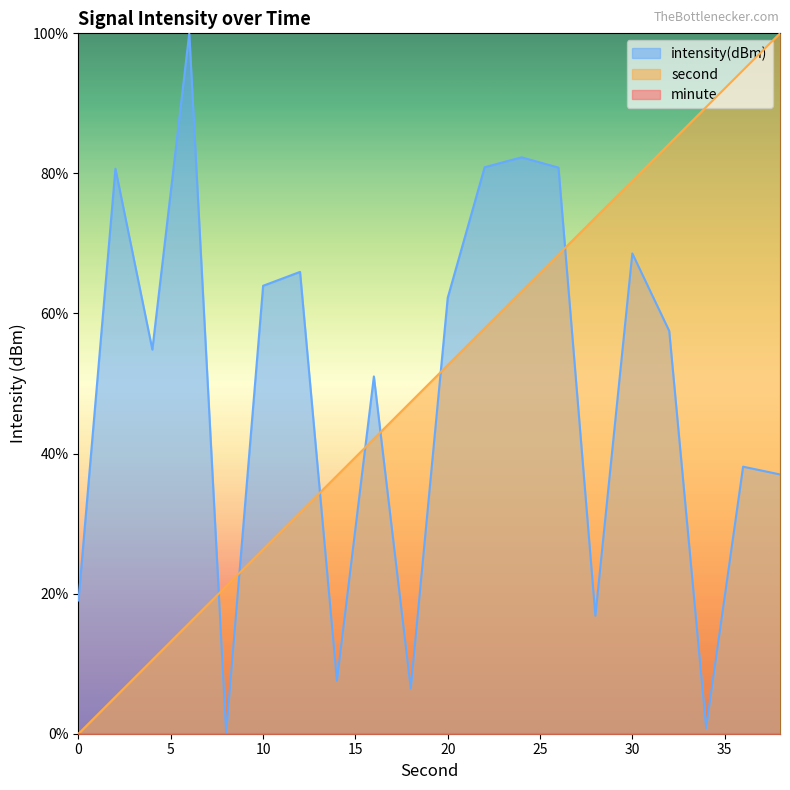

Between 0 and 4, which series saw the biggest shift?

intensity(dBm)